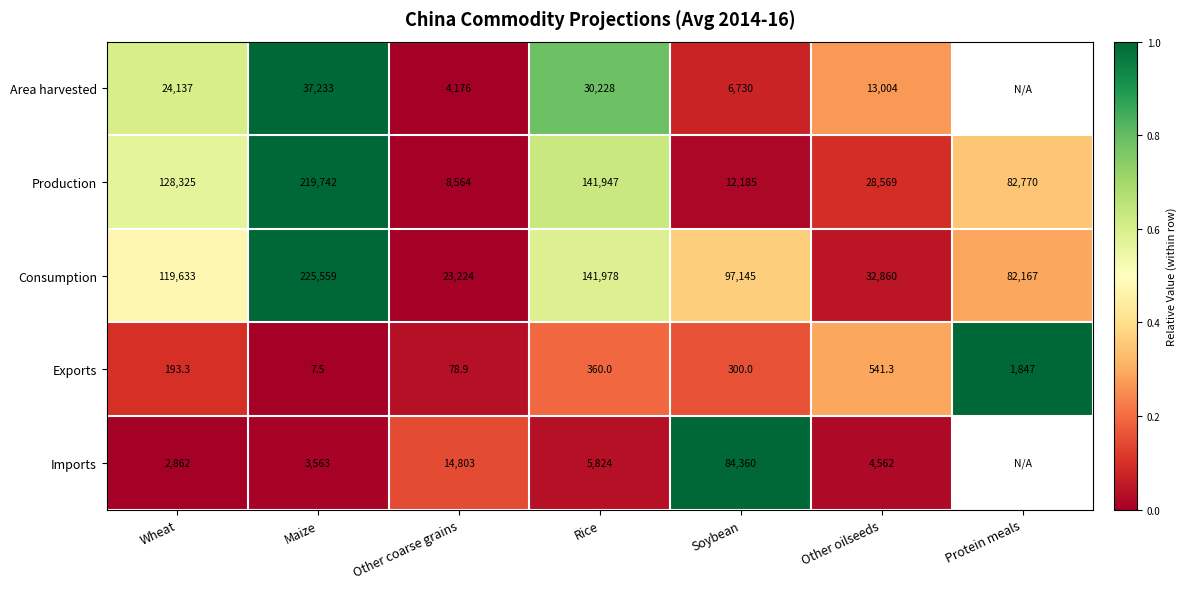

Which category has the lowest value in the Consumption series?

Other coarse grains